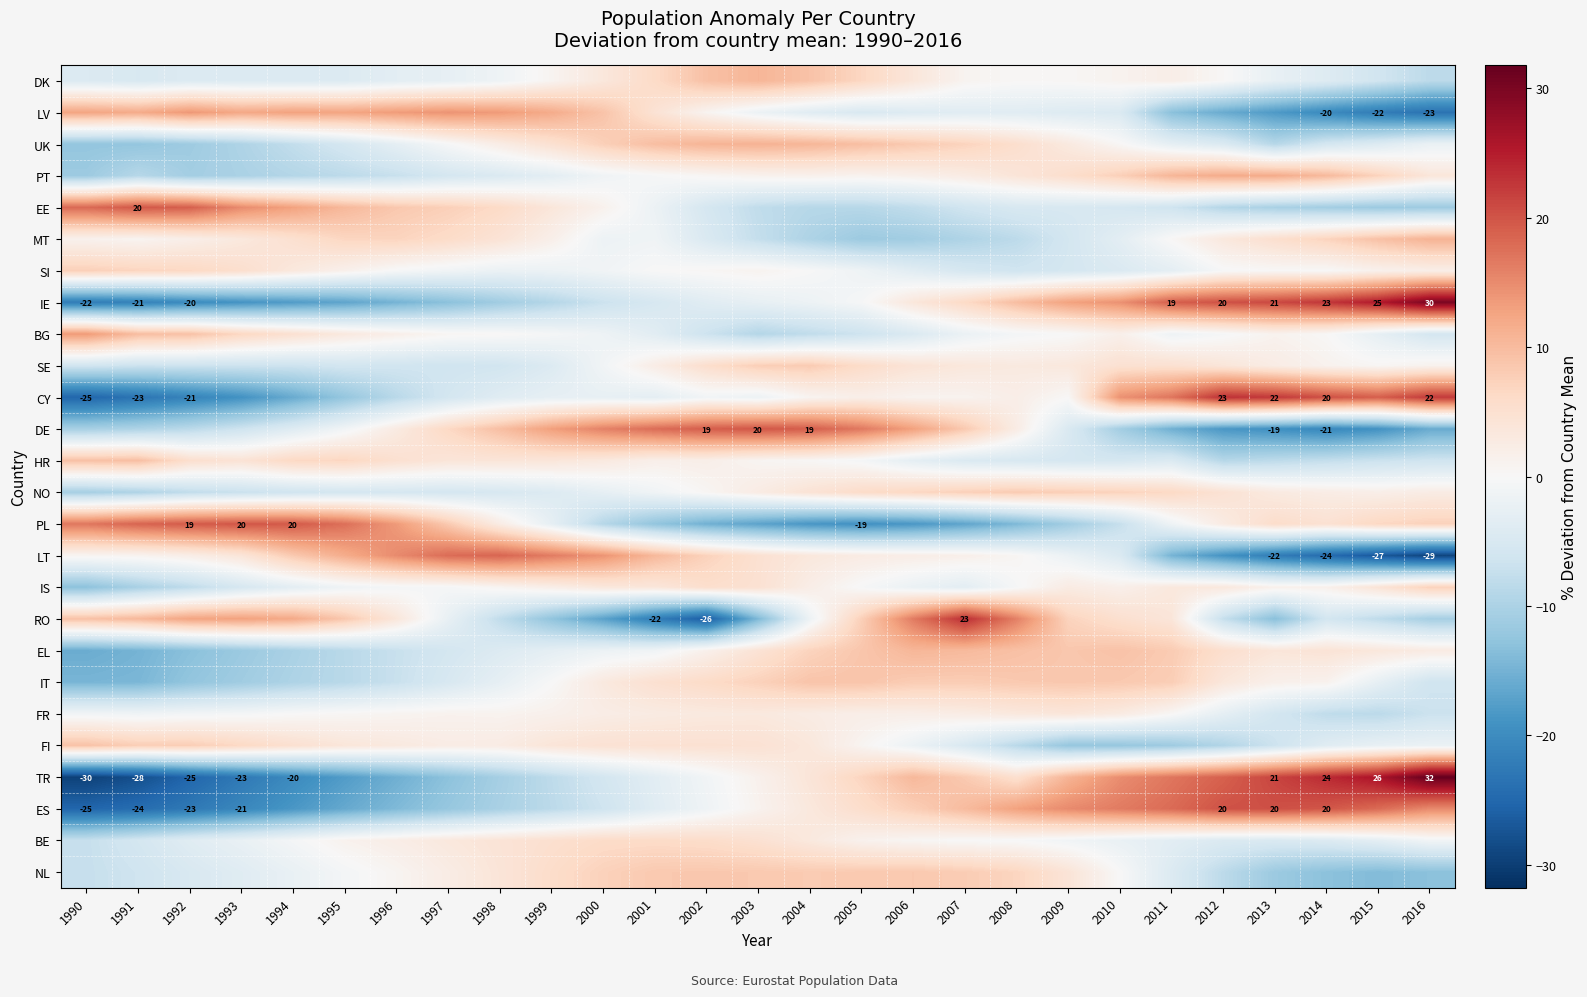

Rank the series by their maximum value, from highest to lowest.

TR, IE, RO, CY, ES, PL, DE, EE, LT, LV, BG, PT, UK, MT, DK, EL, HR, FI, IT, NL, NO, SE, SI, IS, BE, FR